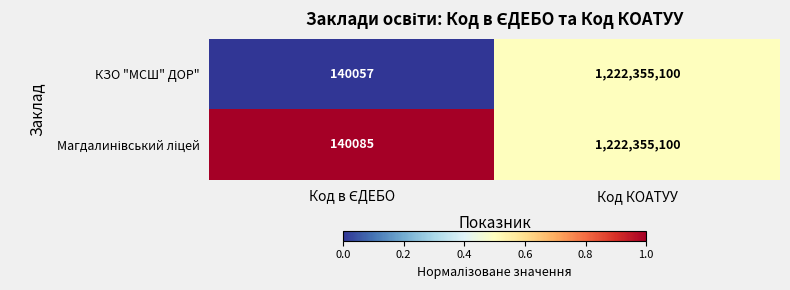

The КЗО "МСШ" ДОР" series shows 1222355100 at Код КОАТУУ. True or false?

True